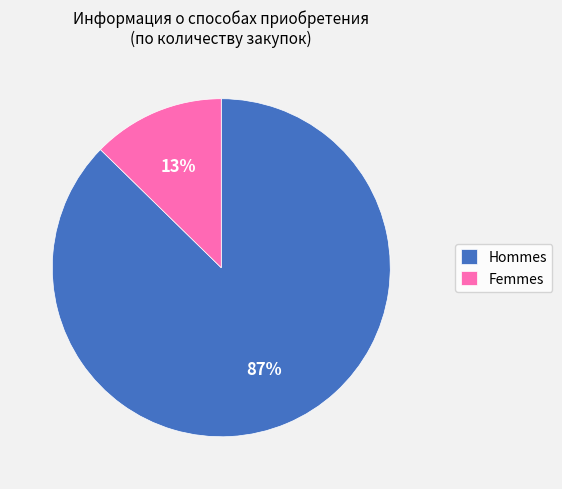

To the nearest percent, what percentage of the pie is Hommes?

87%